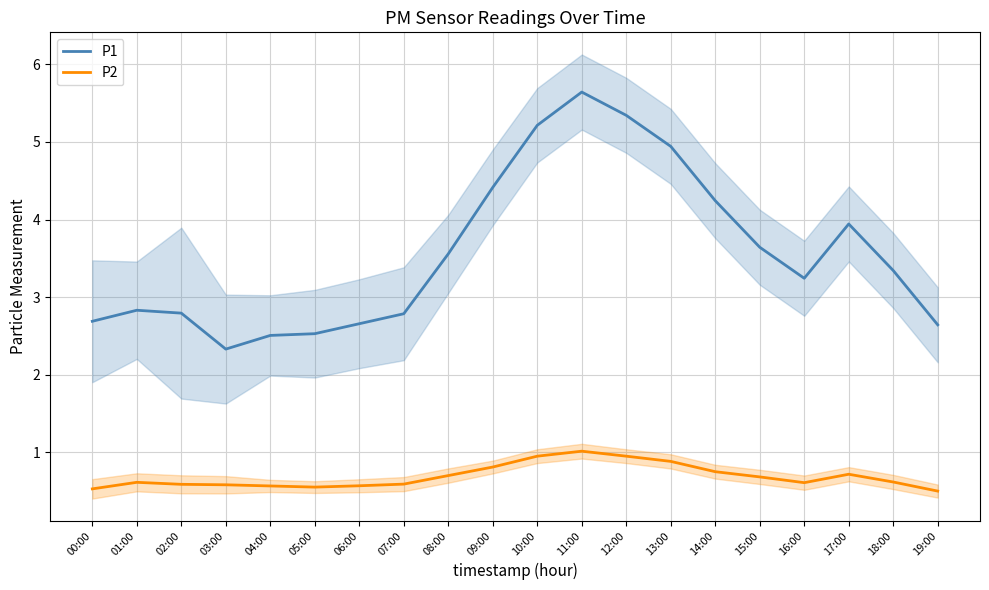

True or false: P2 and P1 intersect in this chart.

False